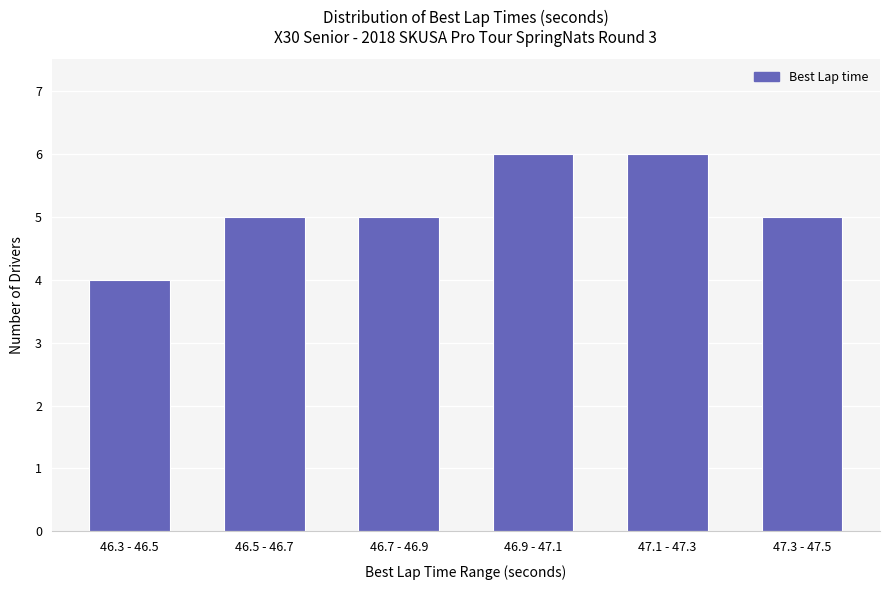

What is the difference between the maximum and minimum values?

2